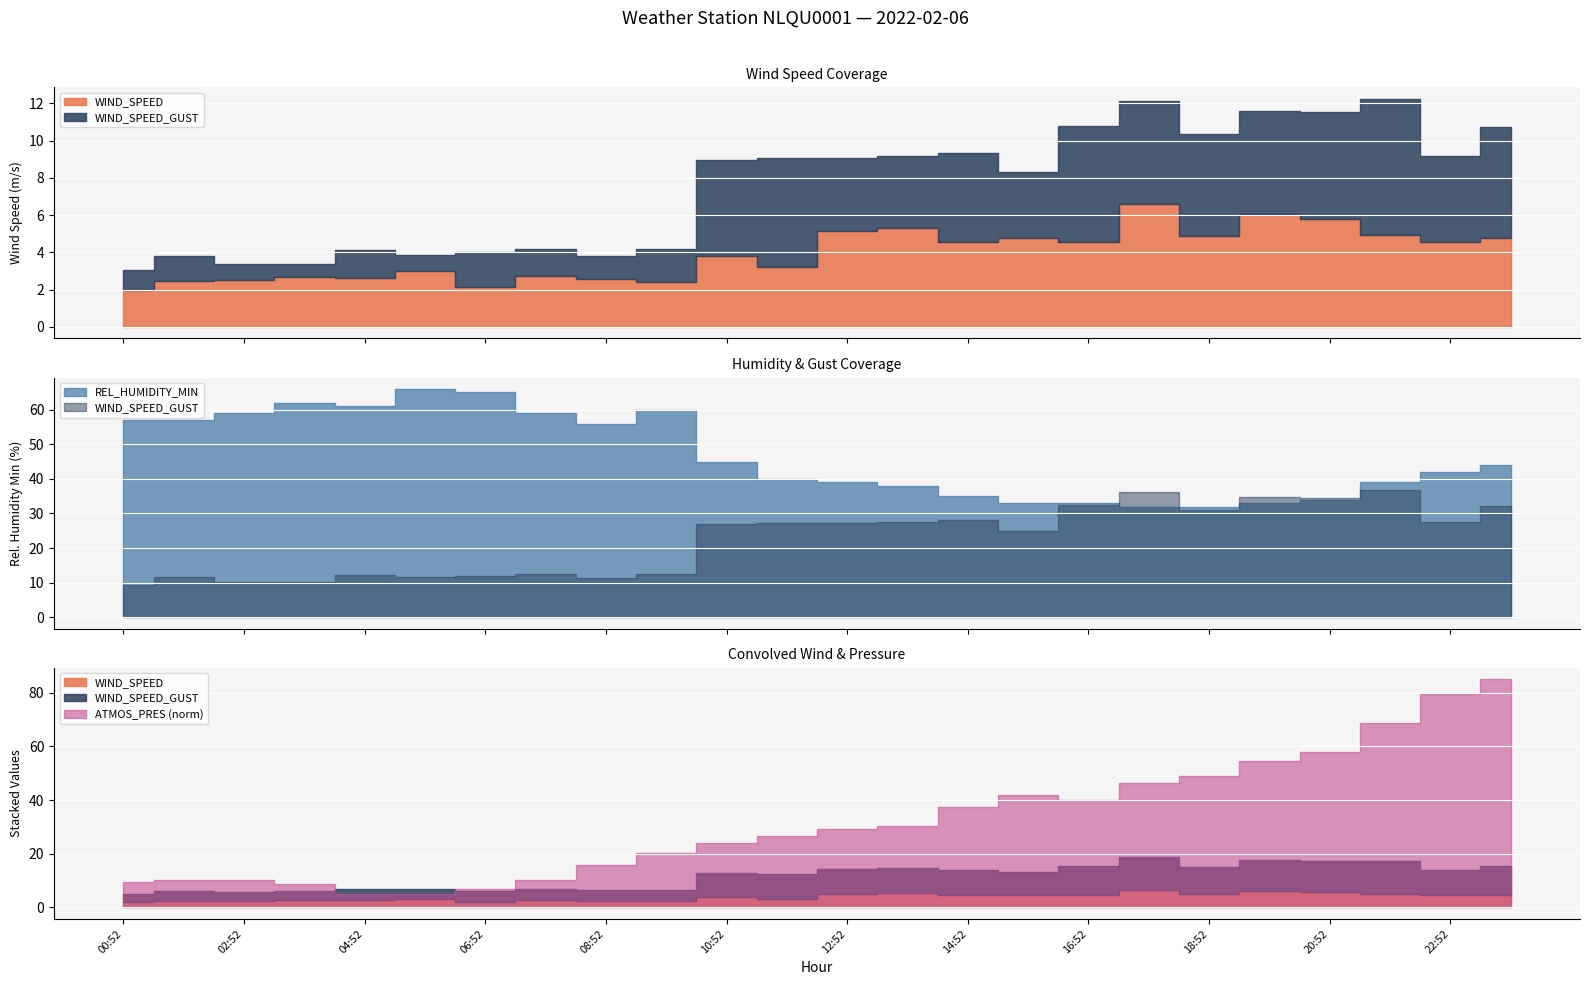

At which category does the chart reach its peak across all series?

23:52